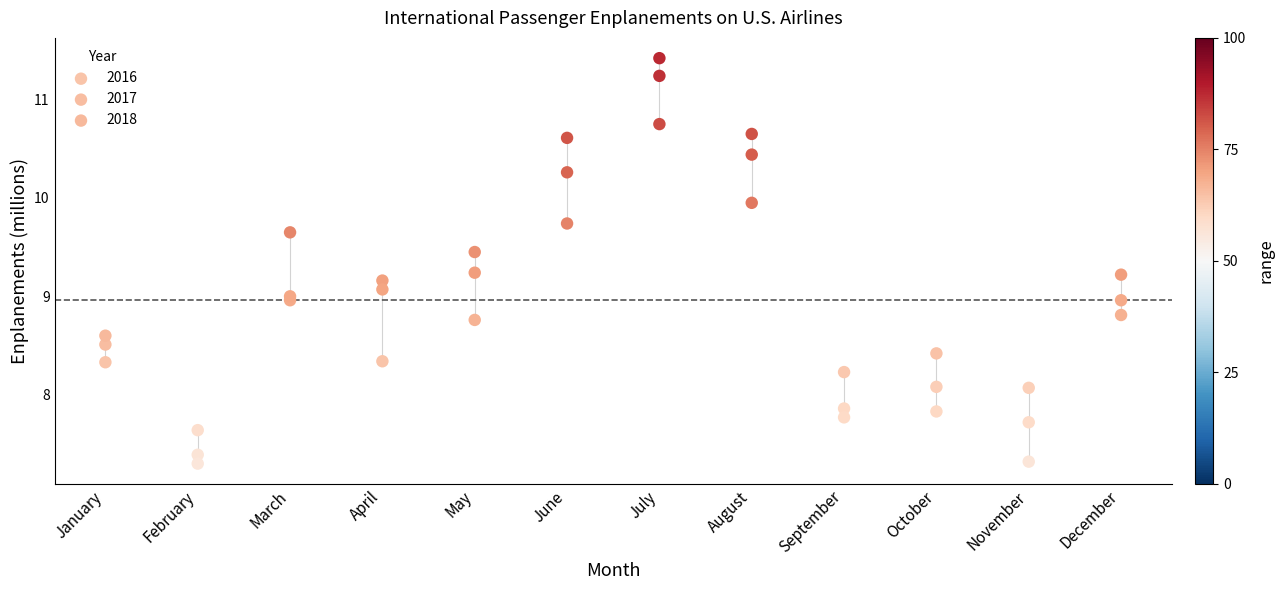

What are all the series names shown in the legend?

2016, 2017, 2018